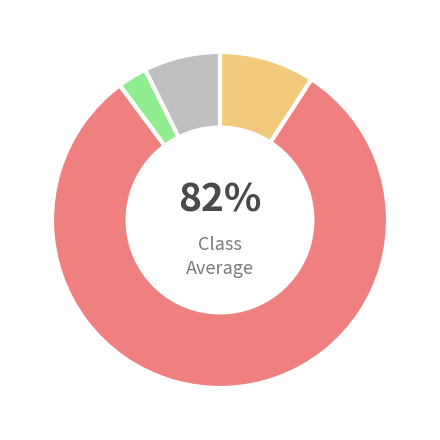

Rank the categories by value from lowest to highest.

卫生健康支出, 住房保障支出, 一般公共服务支出, 社会保障和就业支出